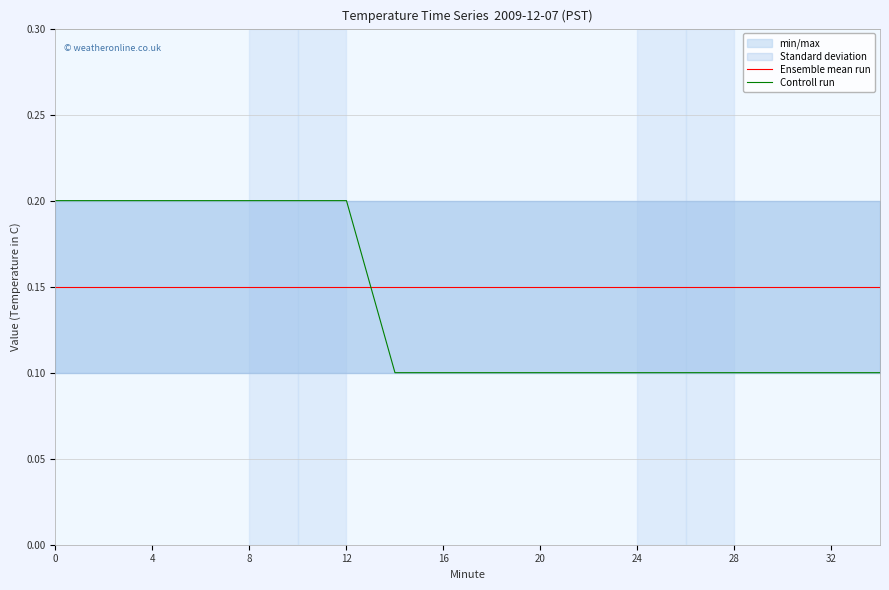

Is the value of Controll run at 12 greater than the value of Ensemble mean run at 16?

Yes